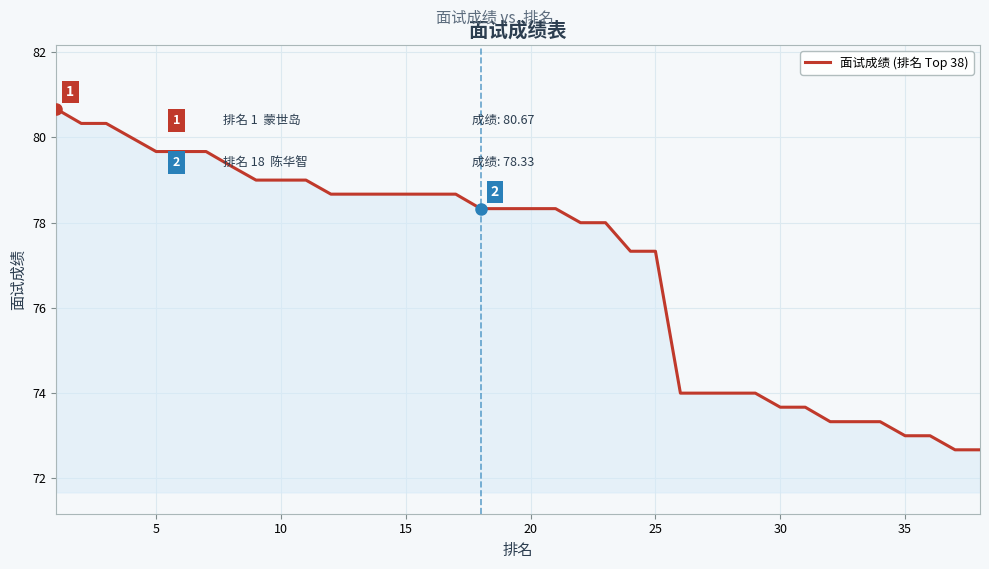

What is the difference between the maximum and second lowest values?

8.0